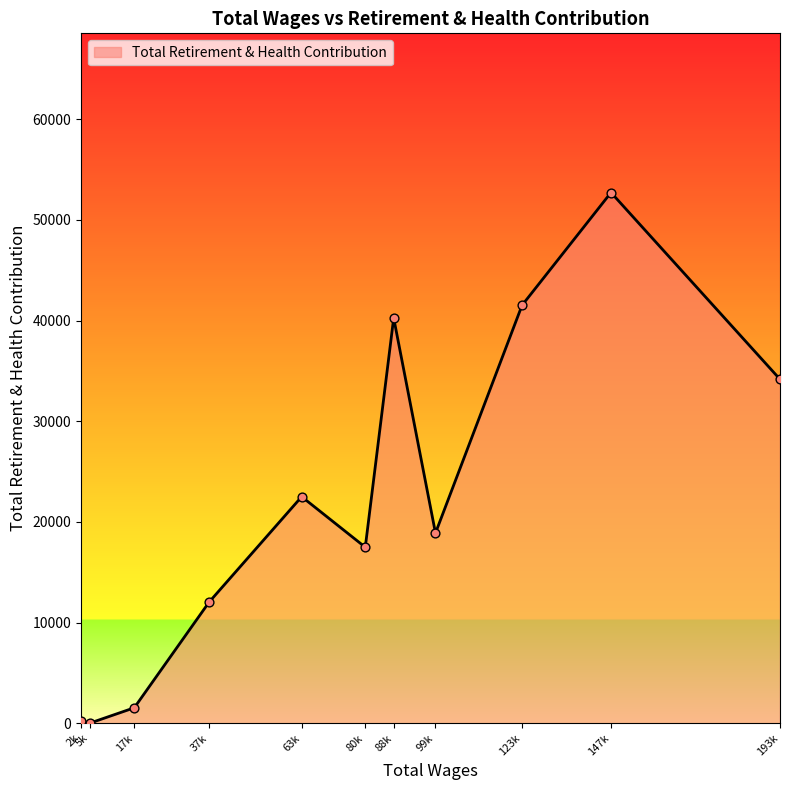

What is the ratio of the value at 193k to the value at 17k?

22.3